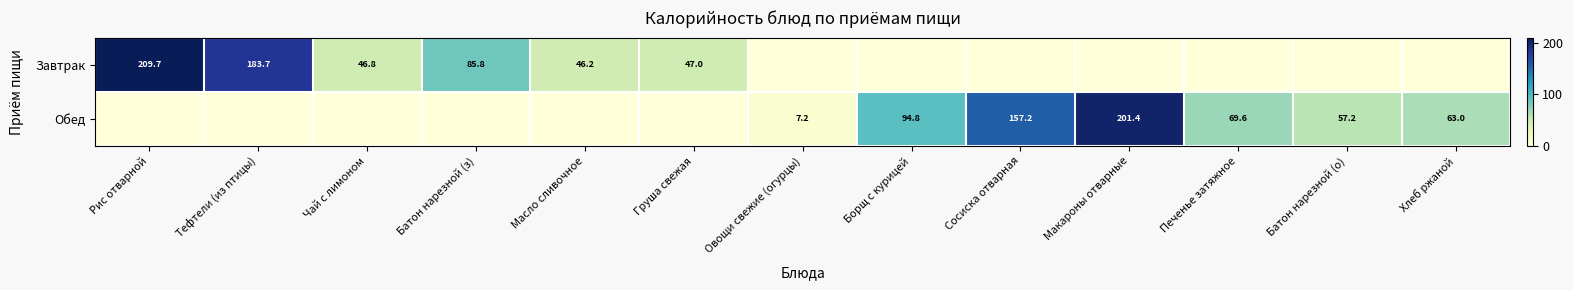

Is it true that Завтрак equals 209.7 at Рис отварной?

True